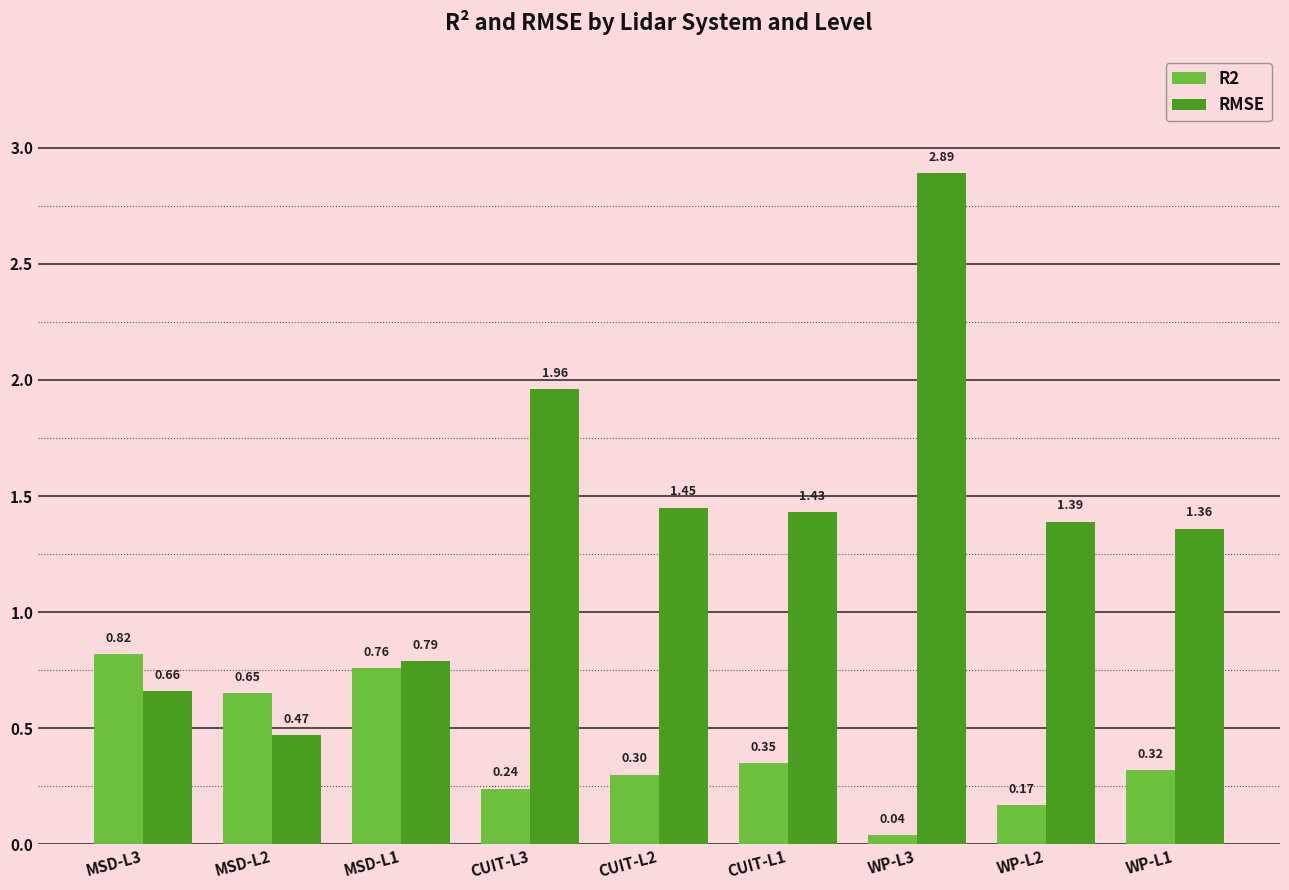

Is it true that R2 equals 0.1 at CUIT-L3?

False